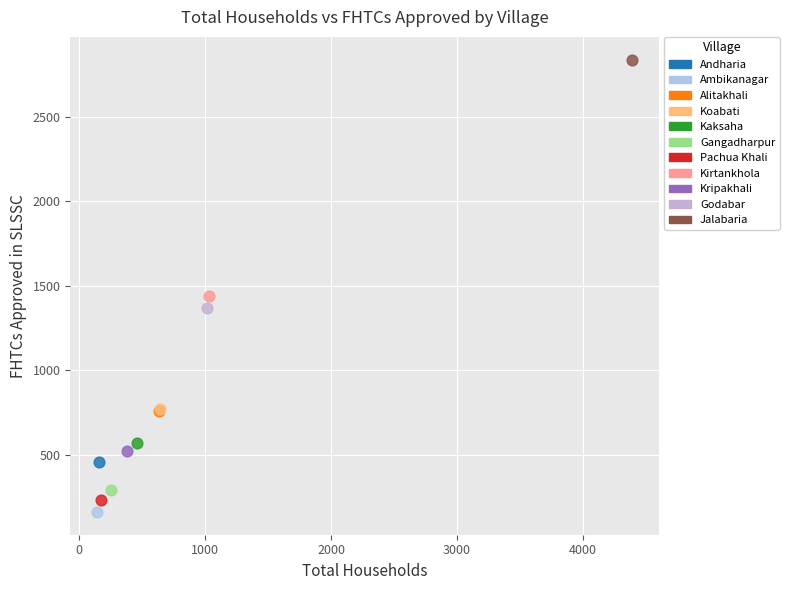

What are all the series names shown in the legend?

Andharia, Ambikanagar, Alitakhali, Koabati, Kaksaha, Gangadharpur, Pachua Khali, Kirtankhola, Kripakhali, Godabar, Jalabaria